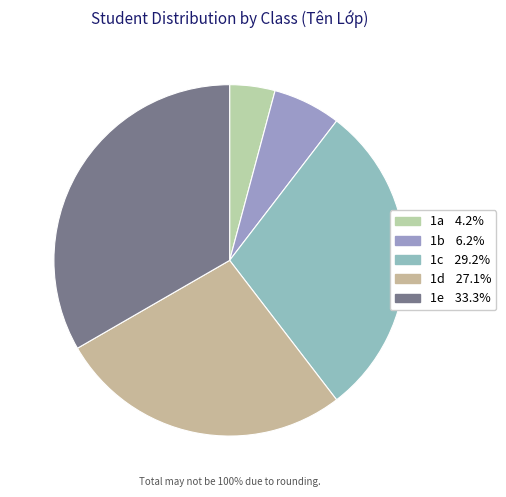

How many slices are in this pie chart?

5